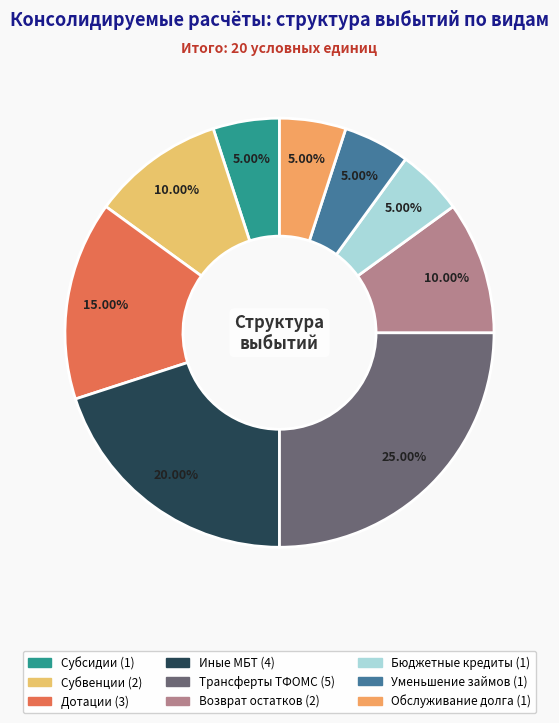

How many slices are in this pie chart?

9